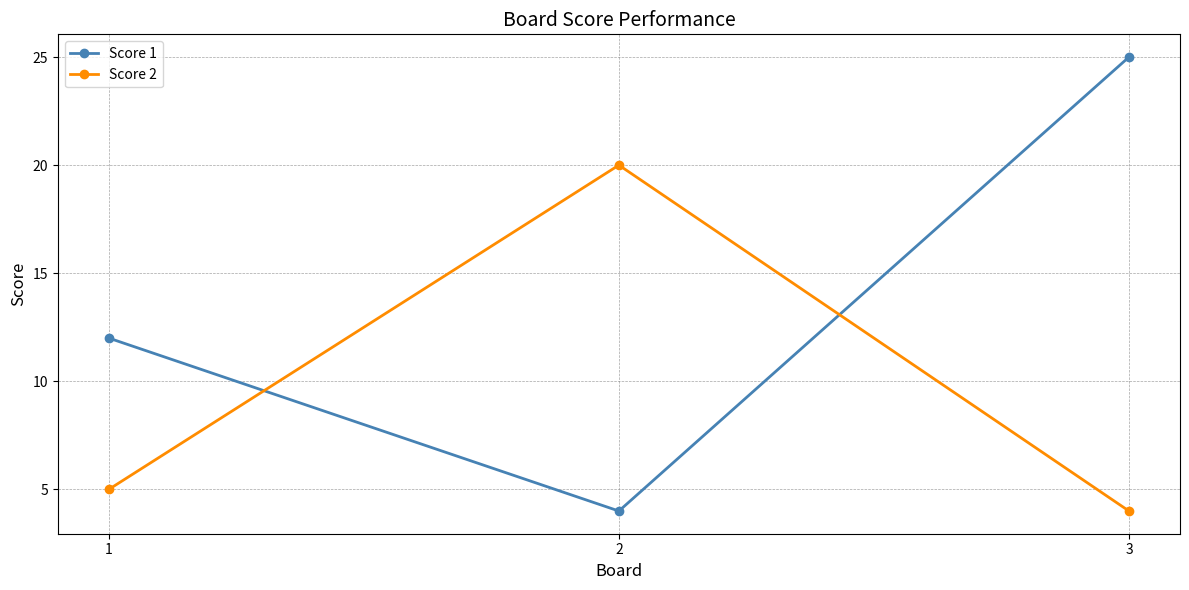

At how many categories does at least one series exceed 7?

3